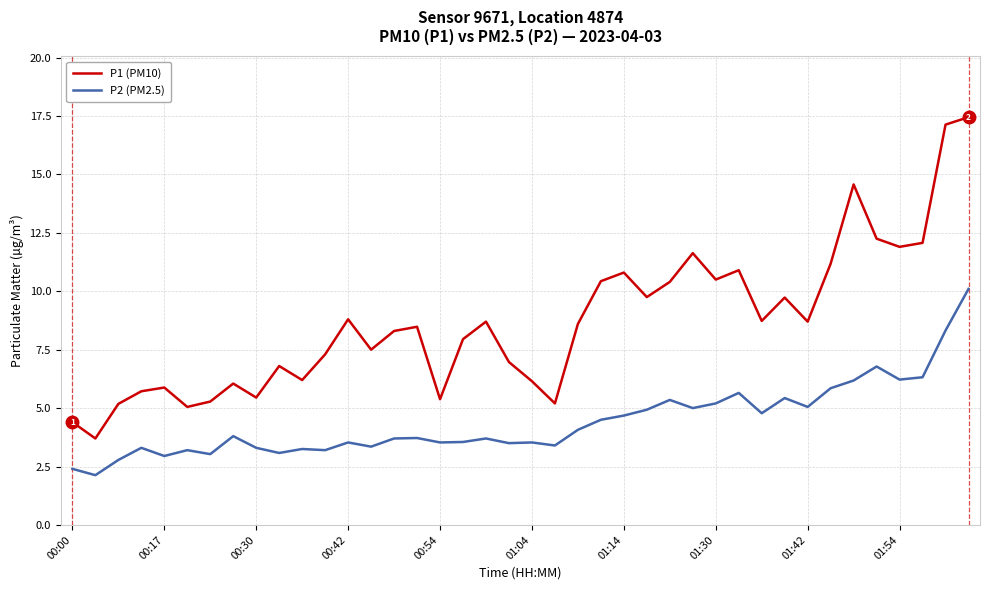

Which series has the largest range (max minus min)?

P1 (PM10)